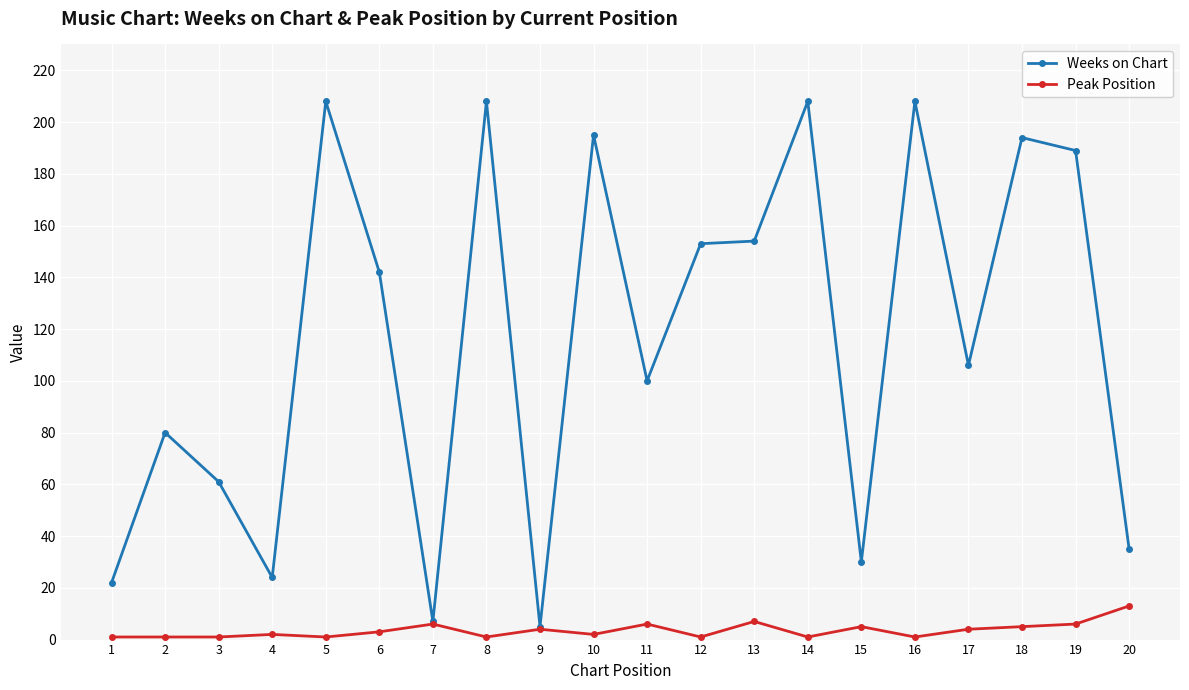

Reading left to right, what are all the values shown in this chart?

Weeks on Chart: 1=22	2=80	3=61	4=24	5=208	6=142	7=7	8=208	9=5	10=195	11=100	12=153	13=154	14=208	15=30	16=208	17=106	18=194	19=189	20=35
Peak Position: 1=1	2=1	3=1	4=2	5=1	6=3	7=6	8=1	9=4	10=2	11=6	12=1	13=7	14=1	15=5	16=1	17=4	18=5	19=6	20=13